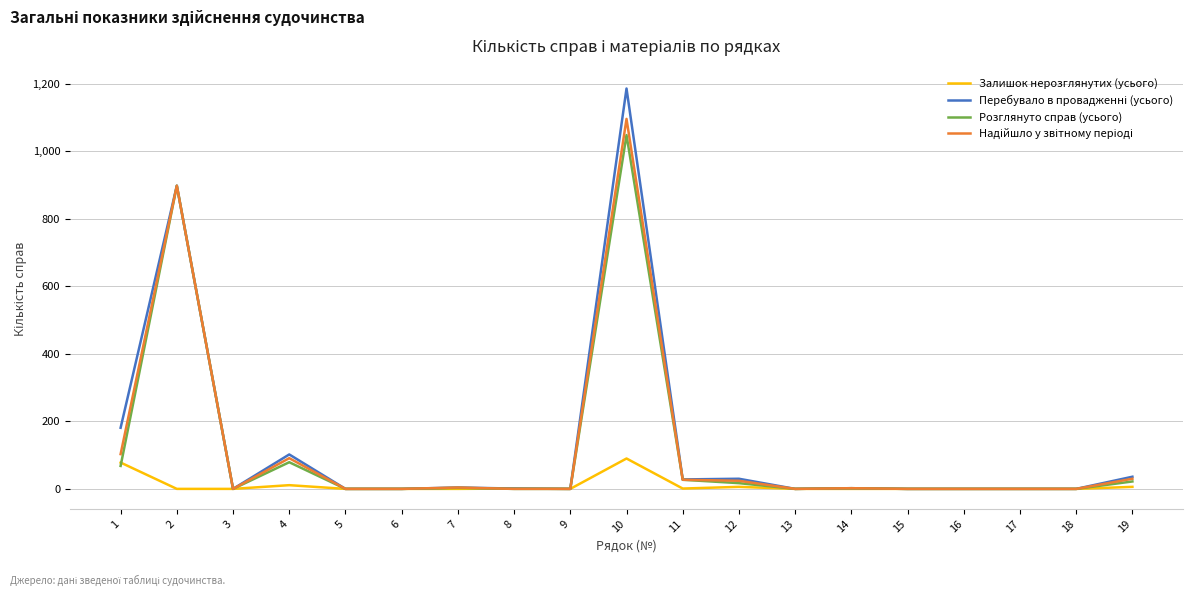

The value of Залишок нерозглянутих (усього) at 14 is 0. True or false?

True